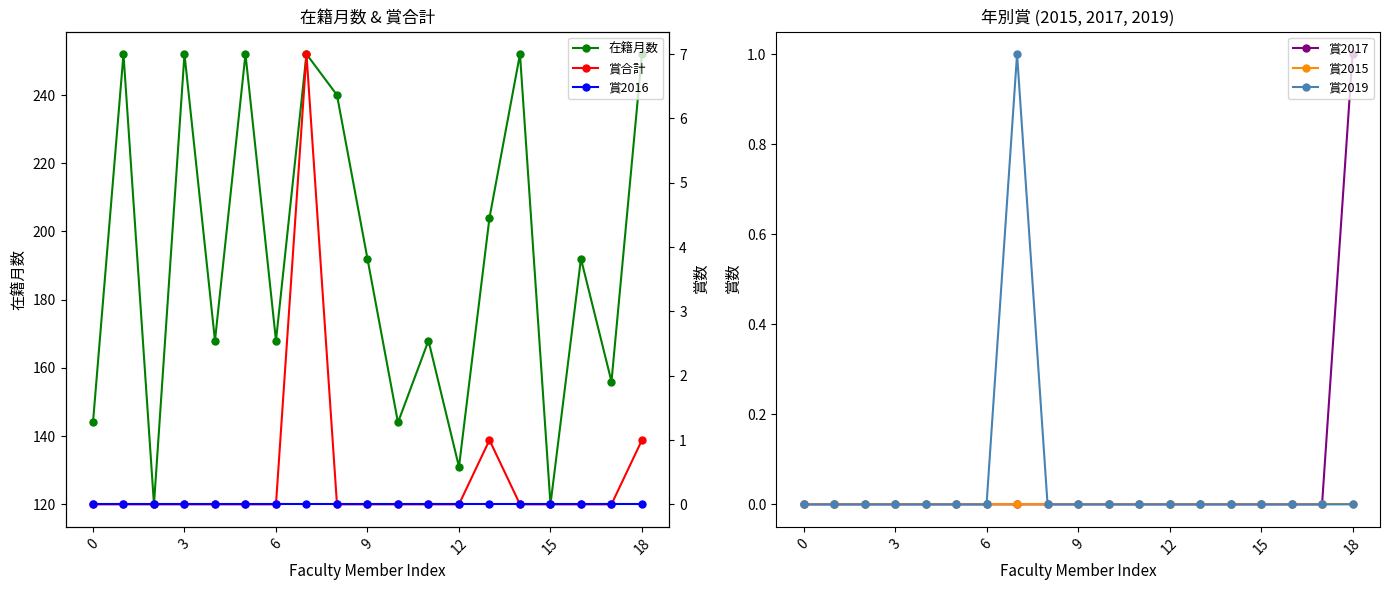

Does the chart have visible grid lines?

No